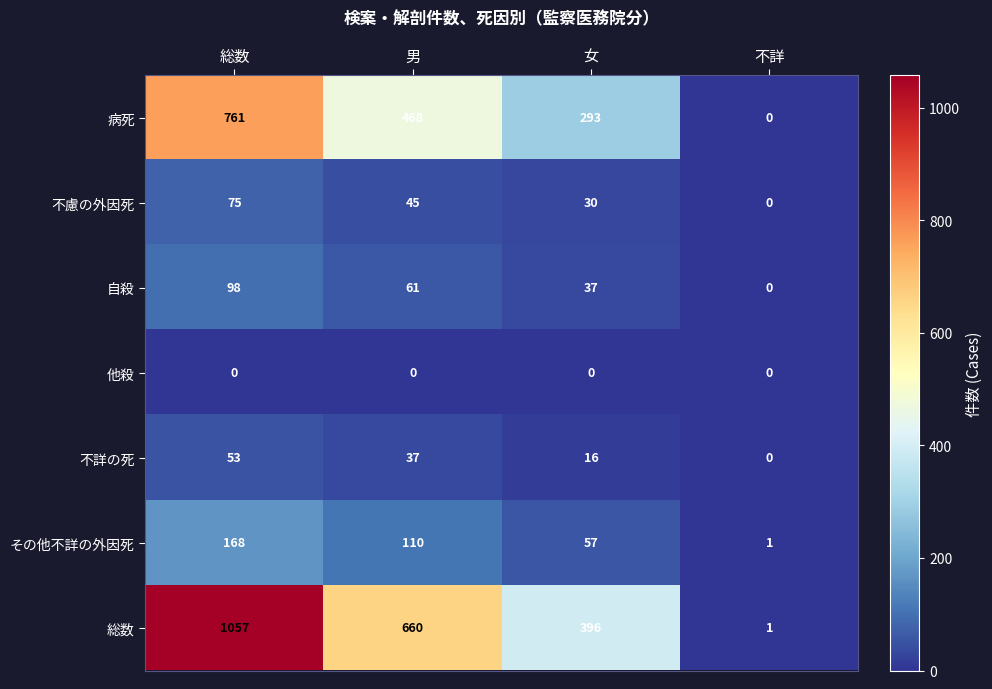

Which category has the highest value in the 不詳の死 series?

総数